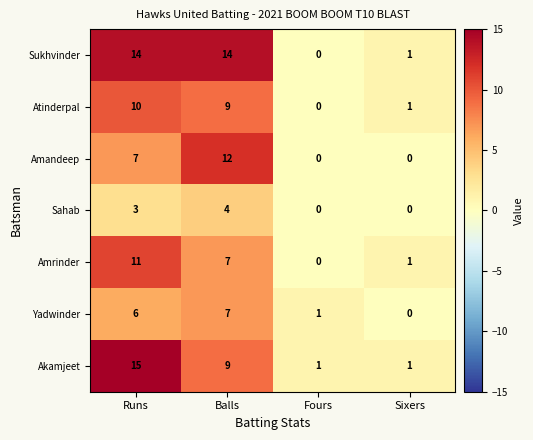

What is the greatest value displayed?

15